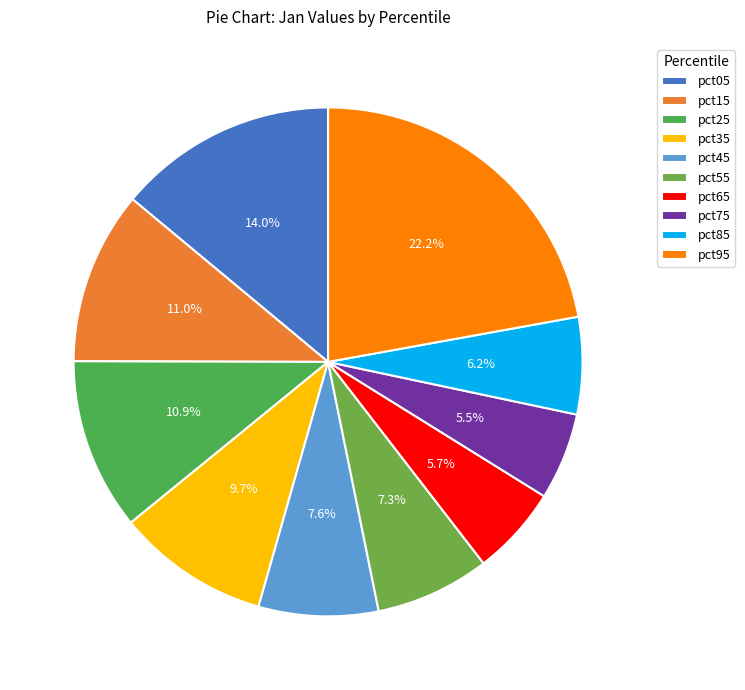

What is the largest slice in the pie chart?

pct95